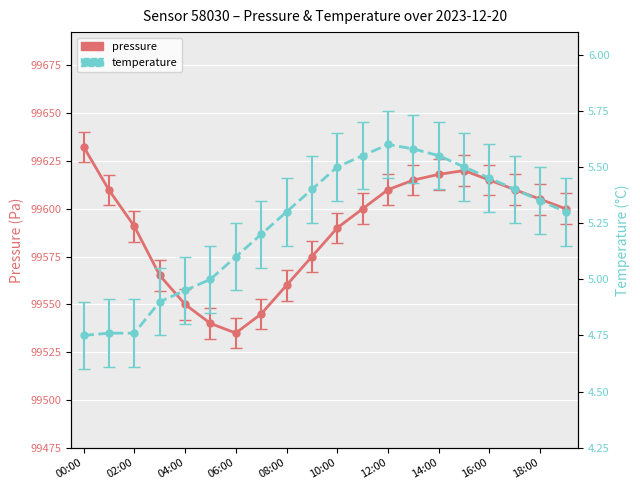

True or false: temperature has a value of 8.0 at 18:00.

False